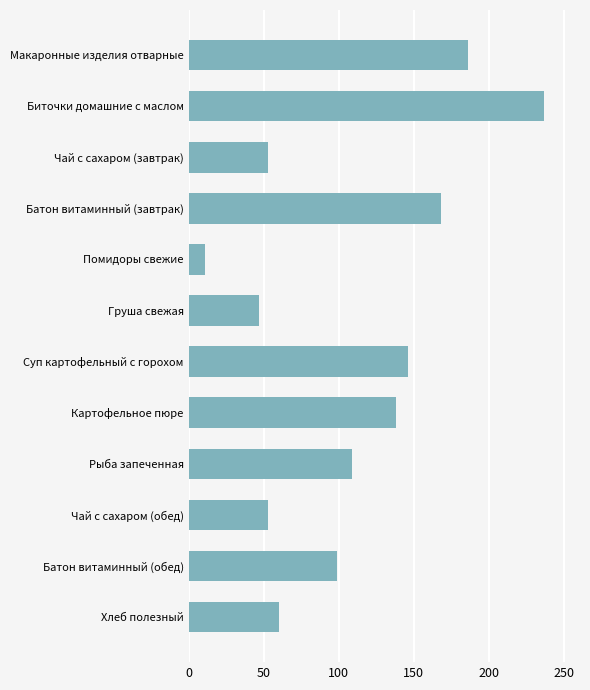

What is the label of the 1st bar from the top?

Макаронные изделия отварные